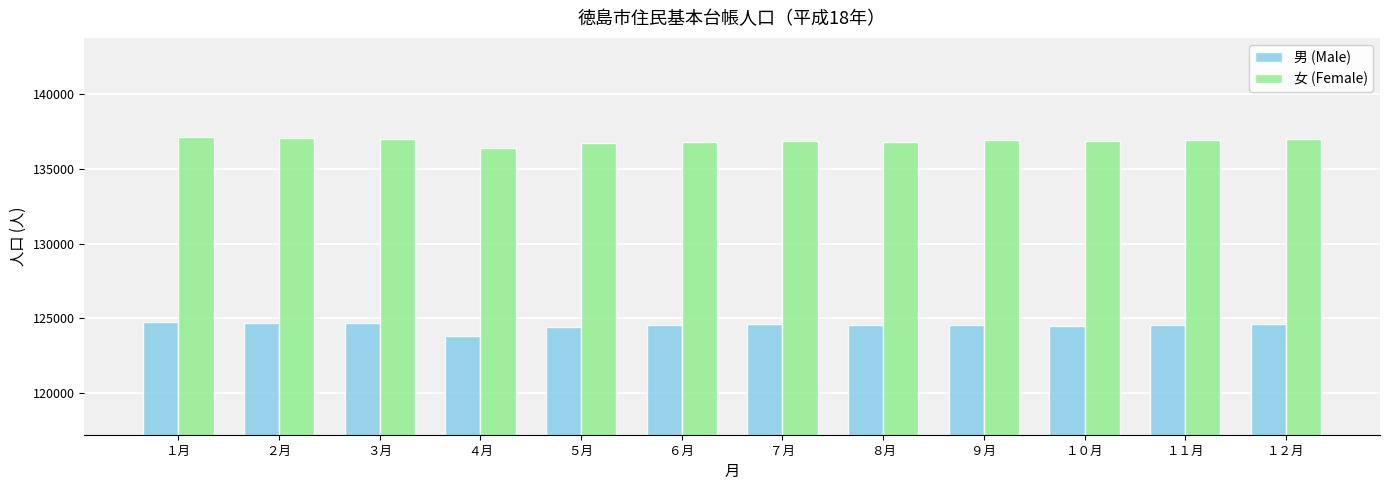

List the series in order of their peak value, highest first.

女 (Female), 男 (Male)